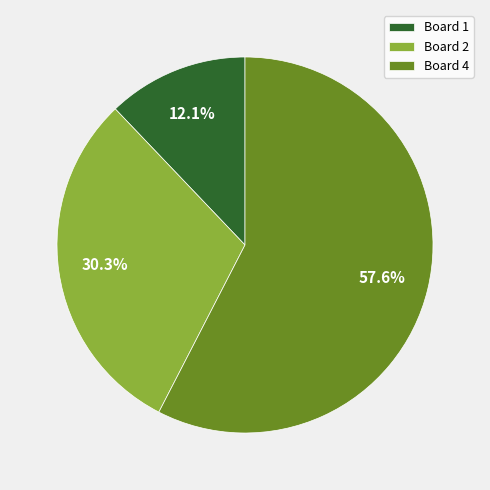

To the nearest percent, what is the average slice percentage?

33%